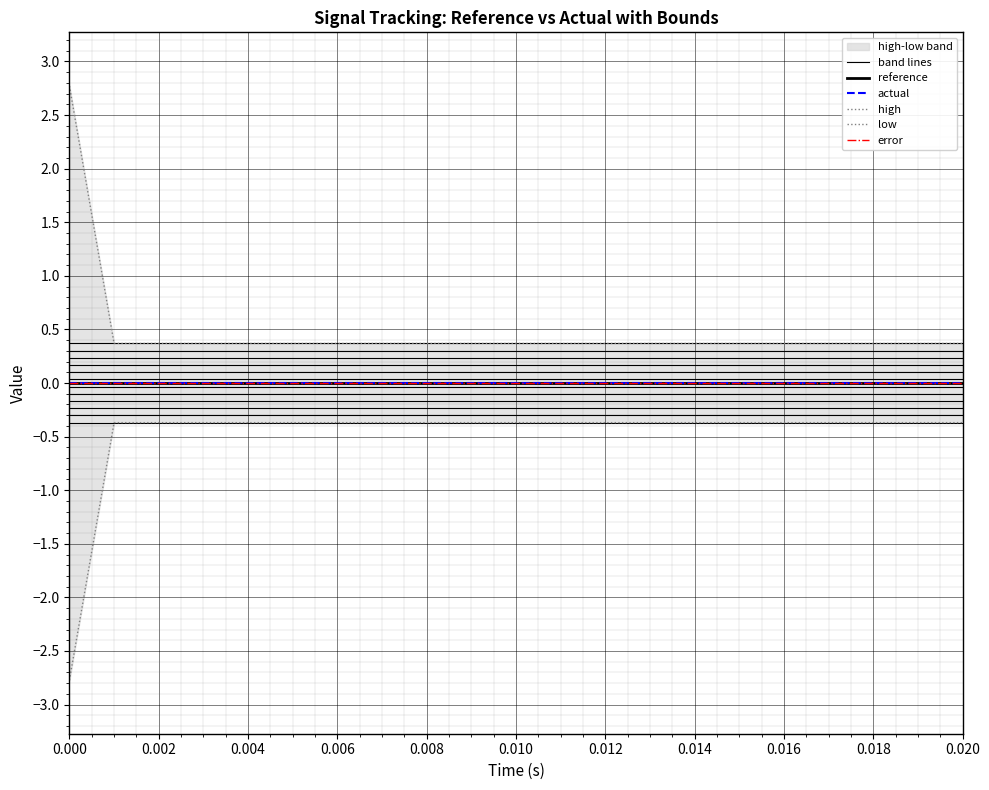

Which series has the widest spread of values?

high